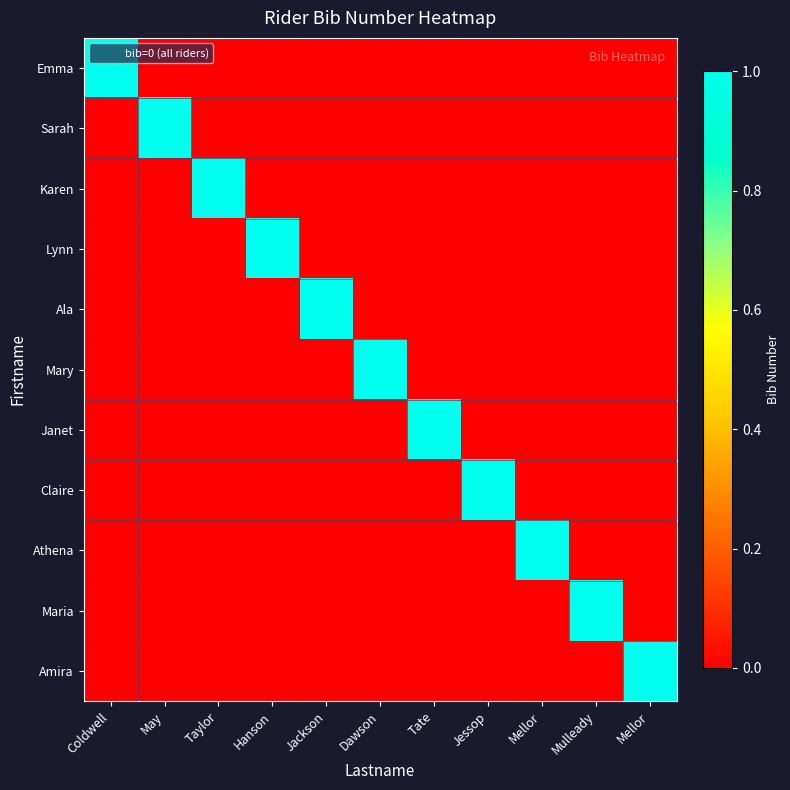

Reading left to right, what are all the values shown in this chart?

Emma: Coldwell=1	May=0	Taylor=0	Hanson=0	Jackson=0	Dawson=0	Tate=0	Jessop=0	Mellor=0	Mulleady=0	Mellor=0
Sarah: Coldwell=0	May=1	Taylor=0	Hanson=0	Jackson=0	Dawson=0	Tate=0	Jessop=0	Mellor=0	Mulleady=0	Mellor=0
Karen: Coldwell=0	May=0	Taylor=1	Hanson=0	Jackson=0	Dawson=0	Tate=0	Jessop=0	Mellor=0	Mulleady=0	Mellor=0
Lynn: Coldwell=0	May=0	Taylor=0	Hanson=1	Jackson=0	Dawson=0	Tate=0	Jessop=0	Mellor=0	Mulleady=0	Mellor=0
Ala: Coldwell=0	May=0	Taylor=0	Hanson=0	Jackson=1	Dawson=0	Tate=0	Jessop=0	Mellor=0	Mulleady=0	Mellor=0
Mary: Coldwell=0	May=0	Taylor=0	Hanson=0	Jackson=0	Dawson=1	Tate=0	Jessop=0	Mellor=0	Mulleady=0	Mellor=0
Janet: Coldwell=0	May=0	Taylor=0	Hanson=0	Jackson=0	Dawson=0	Tate=1	Jessop=0	Mellor=0	Mulleady=0	Mellor=0
Claire: Coldwell=0	May=0	Taylor=0	Hanson=0	Jackson=0	Dawson=0	Tate=0	Jessop=1	Mellor=0	Mulleady=0	Mellor=0
Athena: Coldwell=0	May=0	Taylor=0	Hanson=0	Jackson=0	Dawson=0	Tate=0	Jessop=0	Mellor=1	Mulleady=0	Mellor=0
Maria: Coldwell=0	May=0	Taylor=0	Hanson=0	Jackson=0	Dawson=0	Tate=0	Jessop=0	Mellor=0	Mulleady=1	Mellor=0
Amira: Coldwell=0	May=0	Taylor=0	Hanson=0	Jackson=0	Dawson=0	Tate=0	Jessop=0	Mellor=0	Mulleady=0	Mellor=1